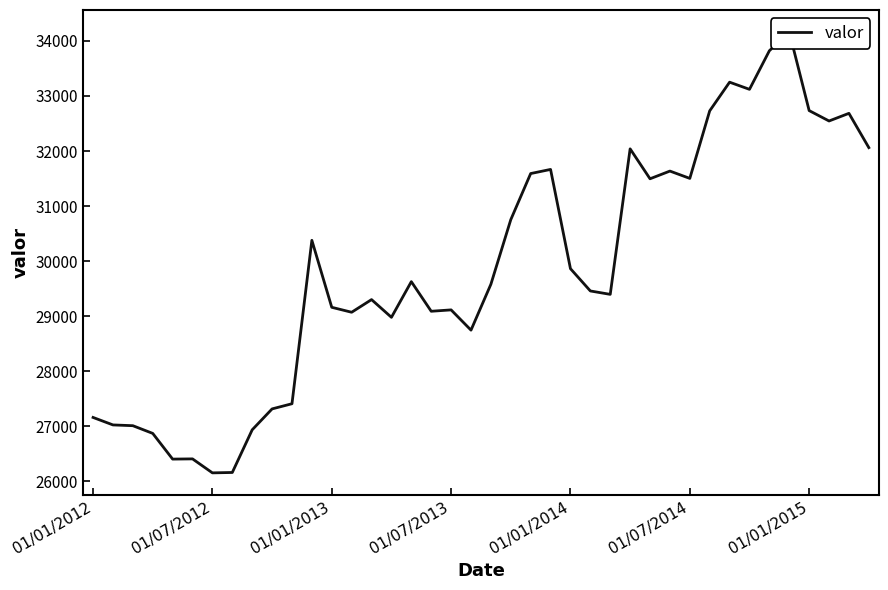

List the labels in order of value, largest first.

35, 34, 32, 33, 36, 31, 38, 37, 39, 27, 23, 29, 22, 30, 28, 21, 11, 24, 16, 20, 25, 26, 14, 12, 18, 17, 13, 15, 19, 10, 9, 01/01/2012, 01/07/2012, 01/01/2013, 8, 01/07/2013, 01/07/2014, 01/01/2014, 7, 01/01/2015